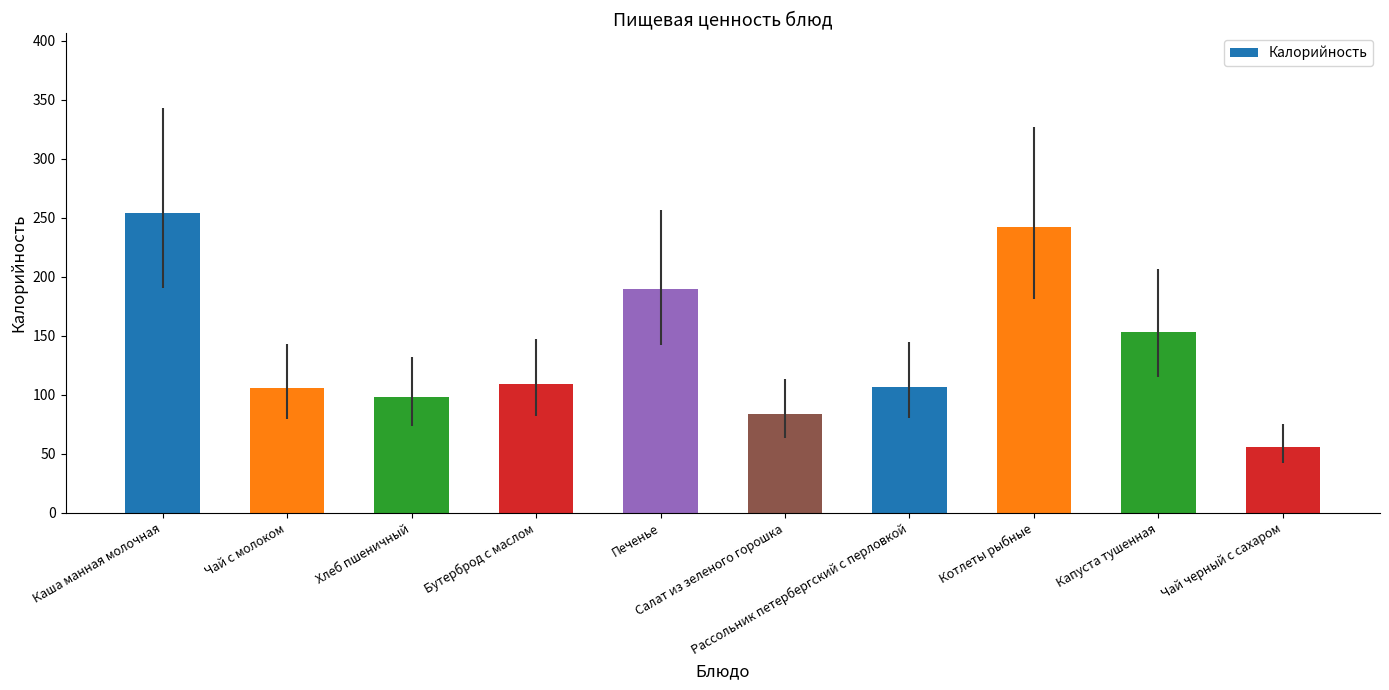

What is the maximum value shown in the chart?

254